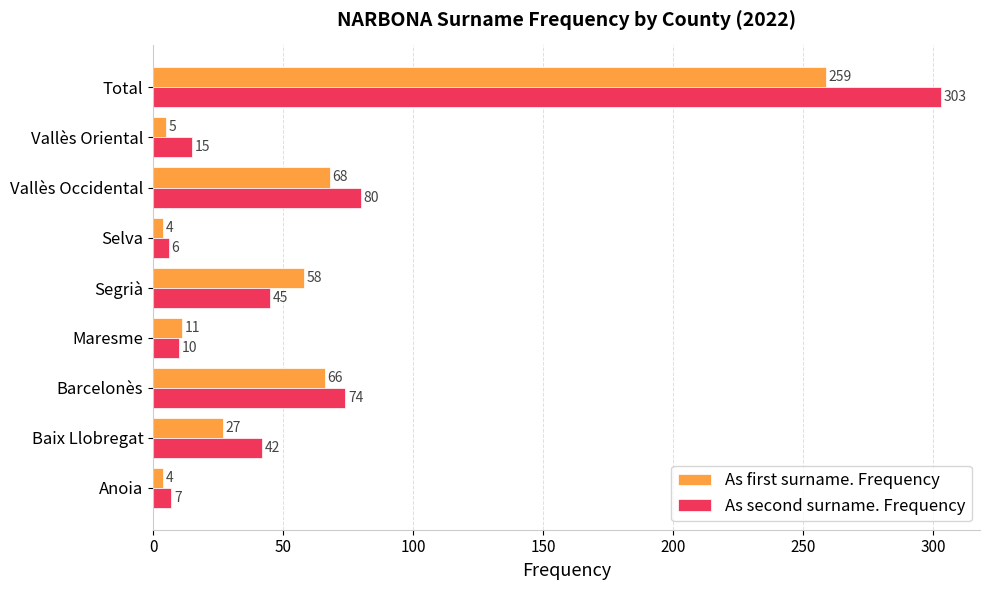

At which category is the sum across all series the highest?

Total